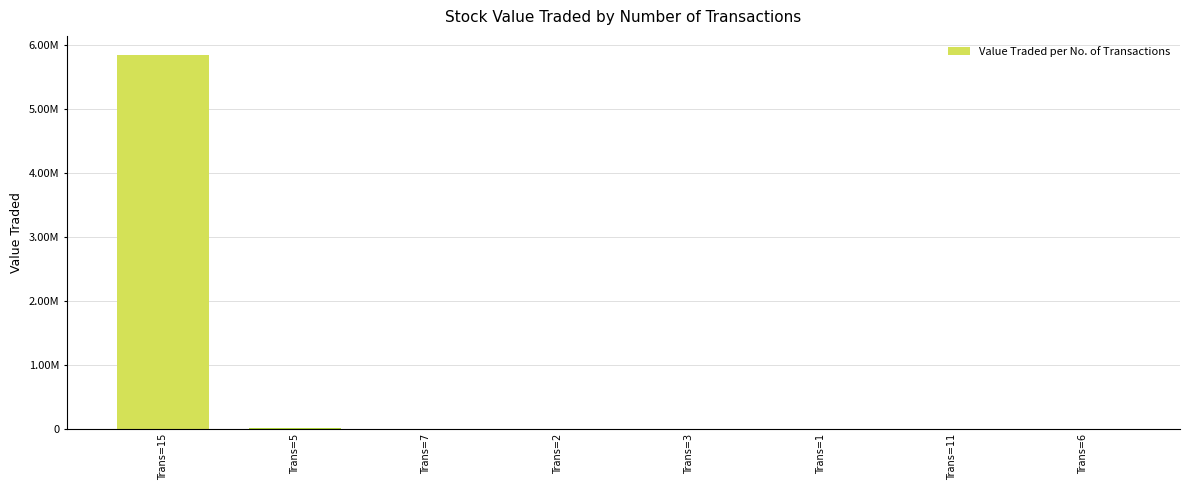

What is the label of the 7th bar from the right?

Trans=5